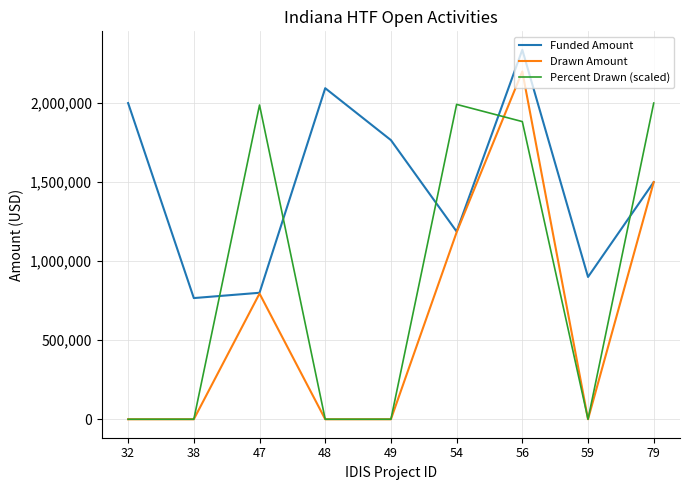

List the series in order of their overall mean, lowest first.

Drawn Amount, Percent Drawn (scaled), Funded Amount